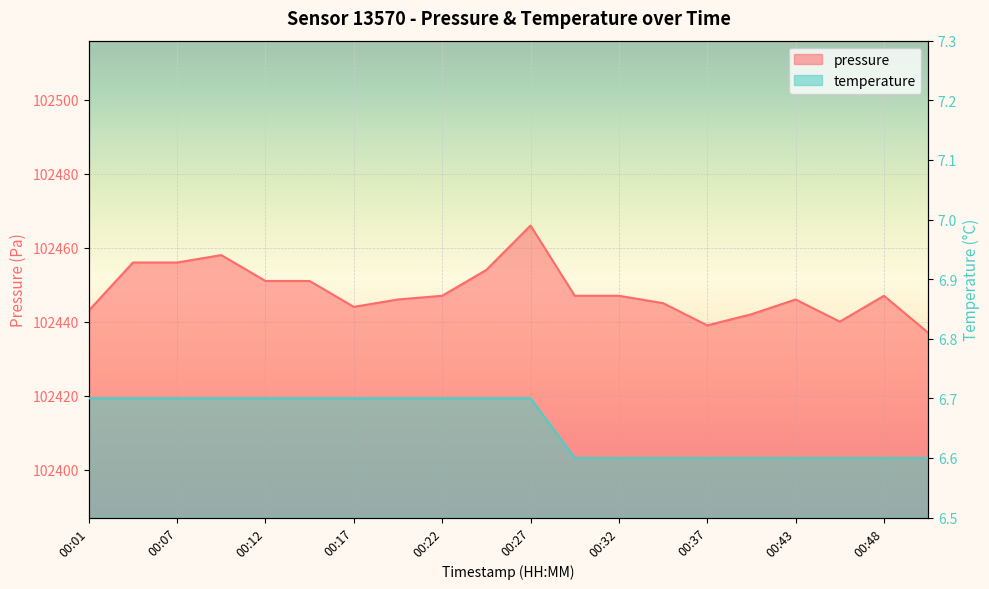

The temperature series shows 11.6 at 00:43. True or false?

False